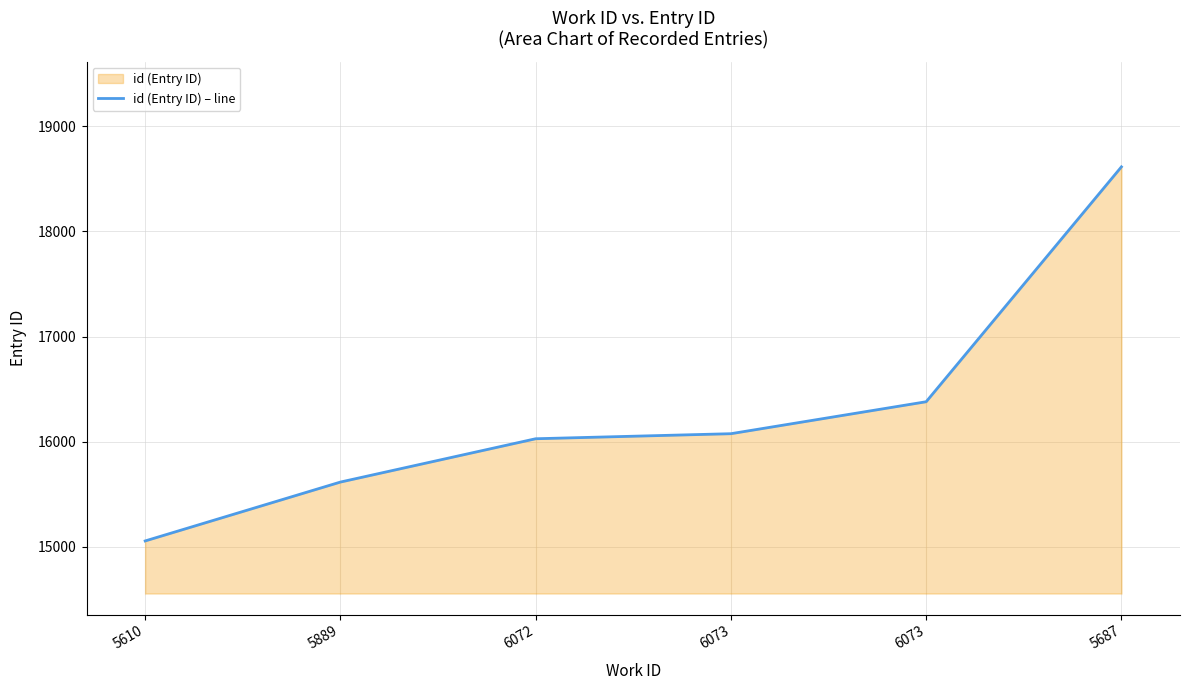

List the labels in order of value, largest first.

5687, 6073, 6073, 6072, 5889, 5610